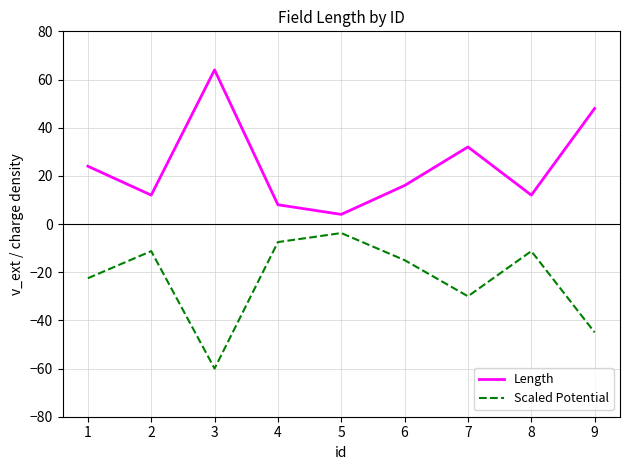

List the series in order of their overall mean, lowest first.

Scaled Potential, Length